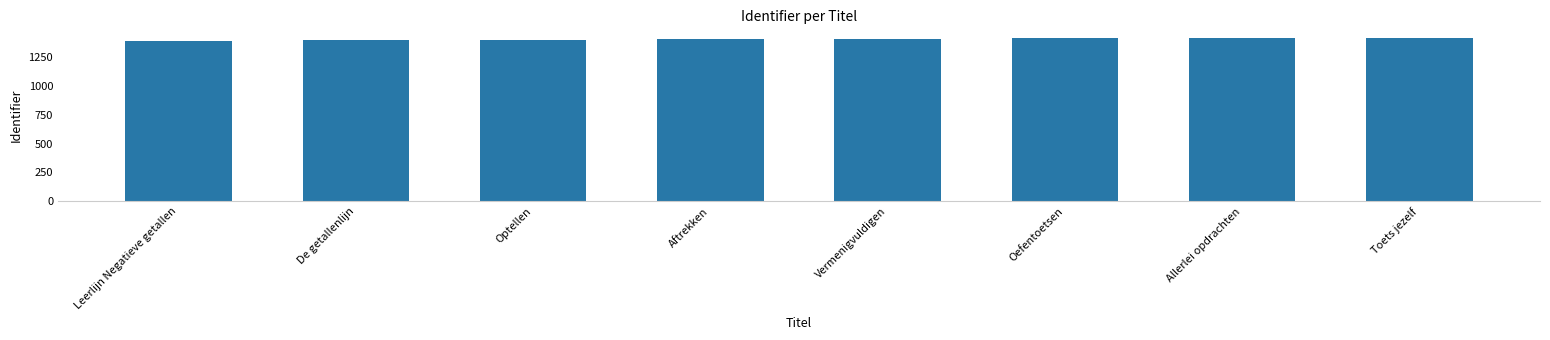

What is the label of the 5th bar from the left?

Vermenigvuldigen